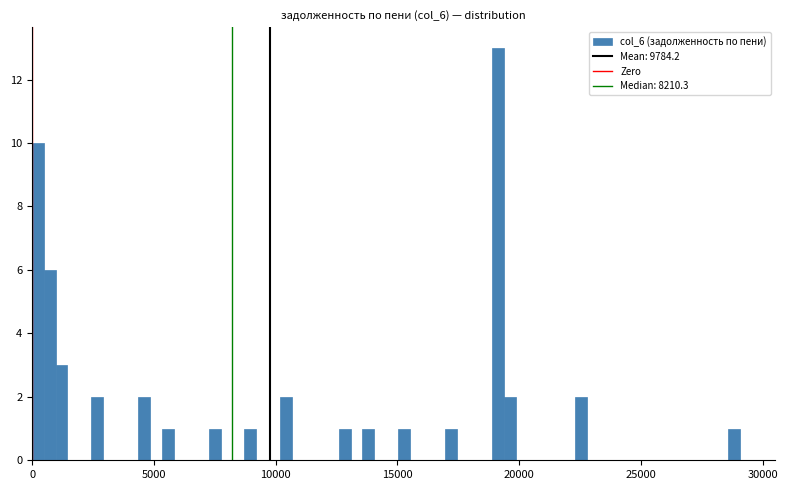

Around what value on the x-axis is the tallest bar? Give the approximate position of its centre, as read against the axis.

19000